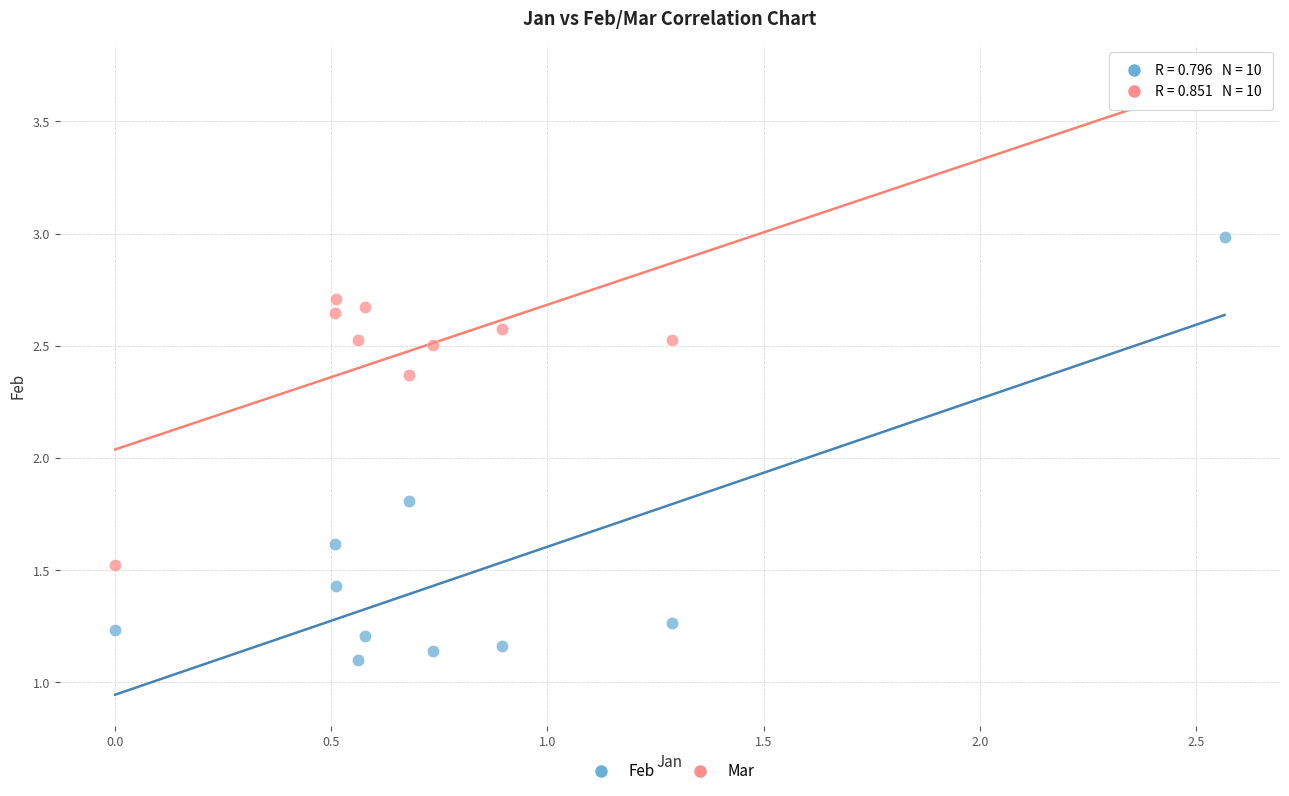

Which series reaches the maximum Y coordinate?

Mar